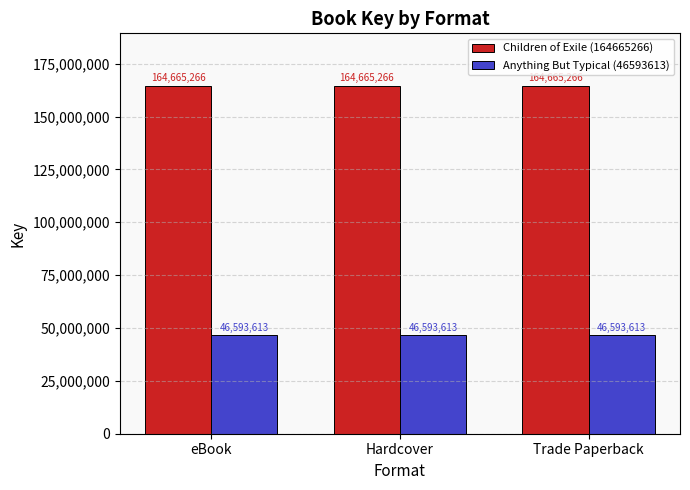

What is the maximum value for Anything But Typical (46593613)?

46593613